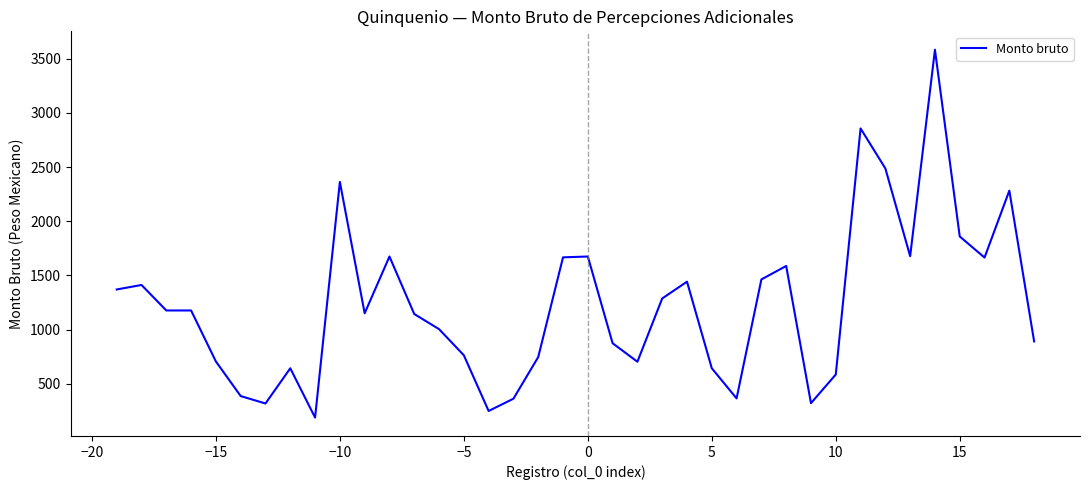

What is the greatest value displayed?

3583.2